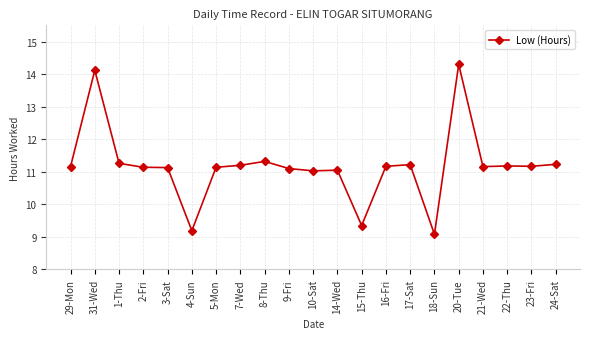

How many categories are shown in the chart?

21